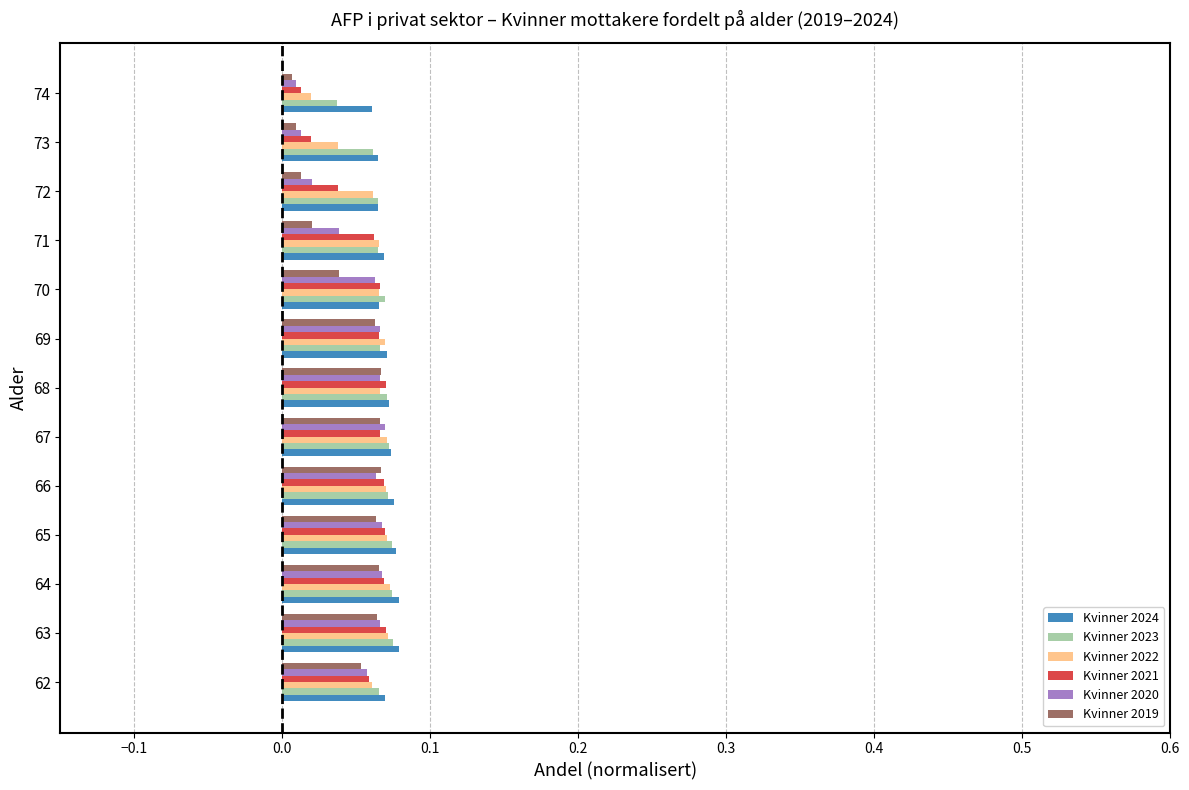

What is the sum of all Kvinner 2024 values?

0.9